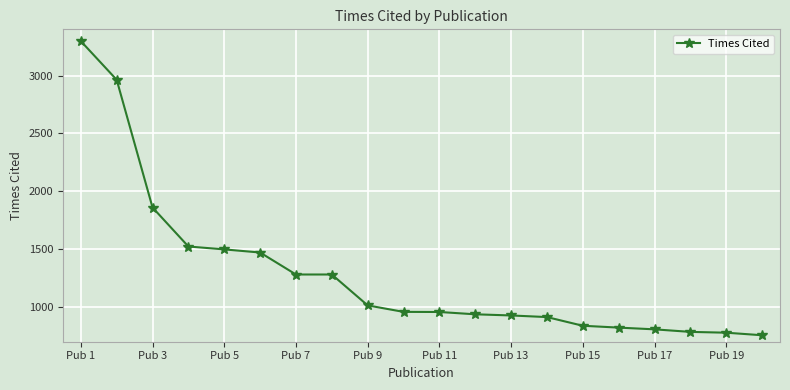

What is the maximum value shown in the chart?

3298